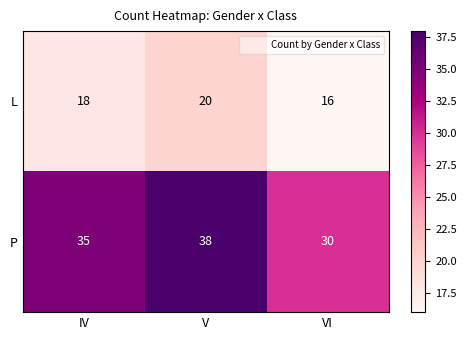

Reading left to right, extract all data points from this chart.

L: 18	20	16
P: 35	38	30